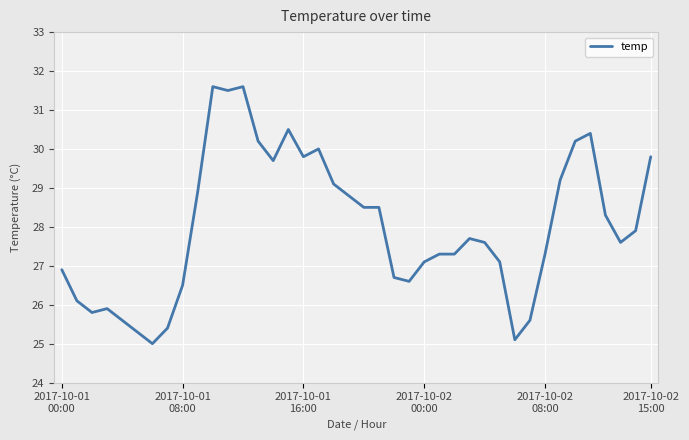

Is this an area chart (filled region under the line)?

No